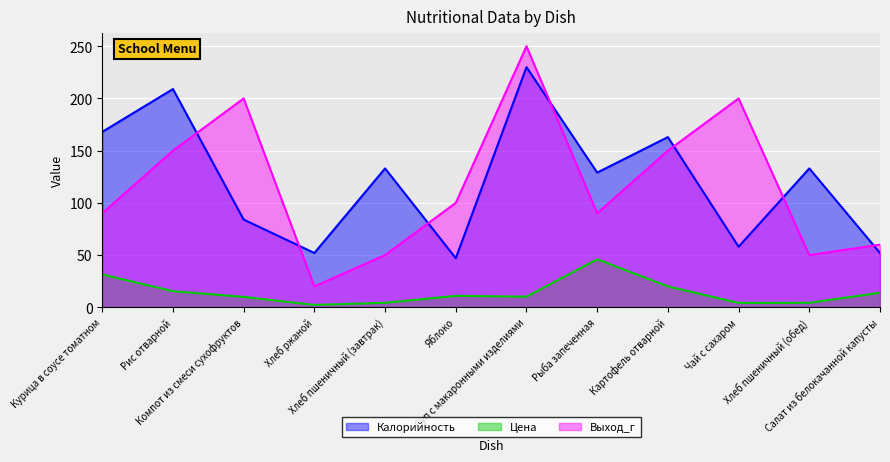

What is the difference between the highest and lowest values at Рыба запеченная?

83.0